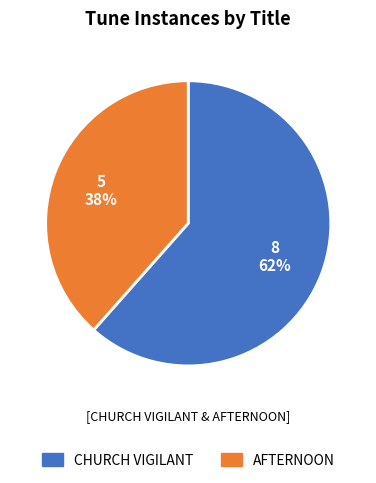

Combined, do AFTERNOON and CHURCH VIGILANT account for over 50%?

Yes